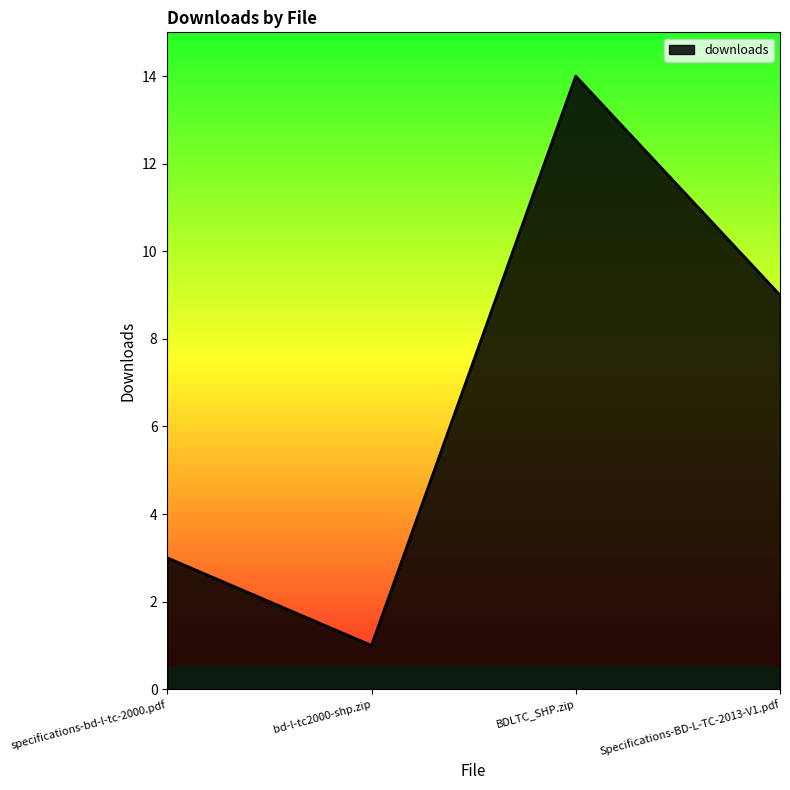

Which has a higher value, Specifications-BD-L-TC-2013-V1.pdf or specifications-bd-l-tc-2000.pdf?

Specifications-BD-L-TC-2013-V1.pdf